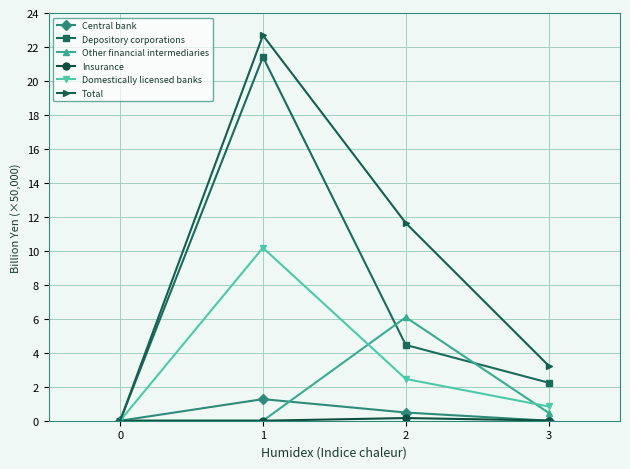

What is the difference between the maximum and minimum values in the Central bank series?

1.3